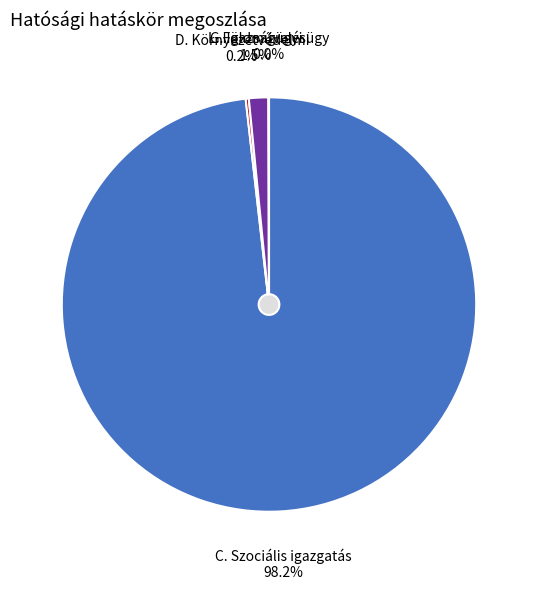

Between C. Szociális igazgatás and L. Földművelésügy, which is larger?

C. Szociális igazgatás